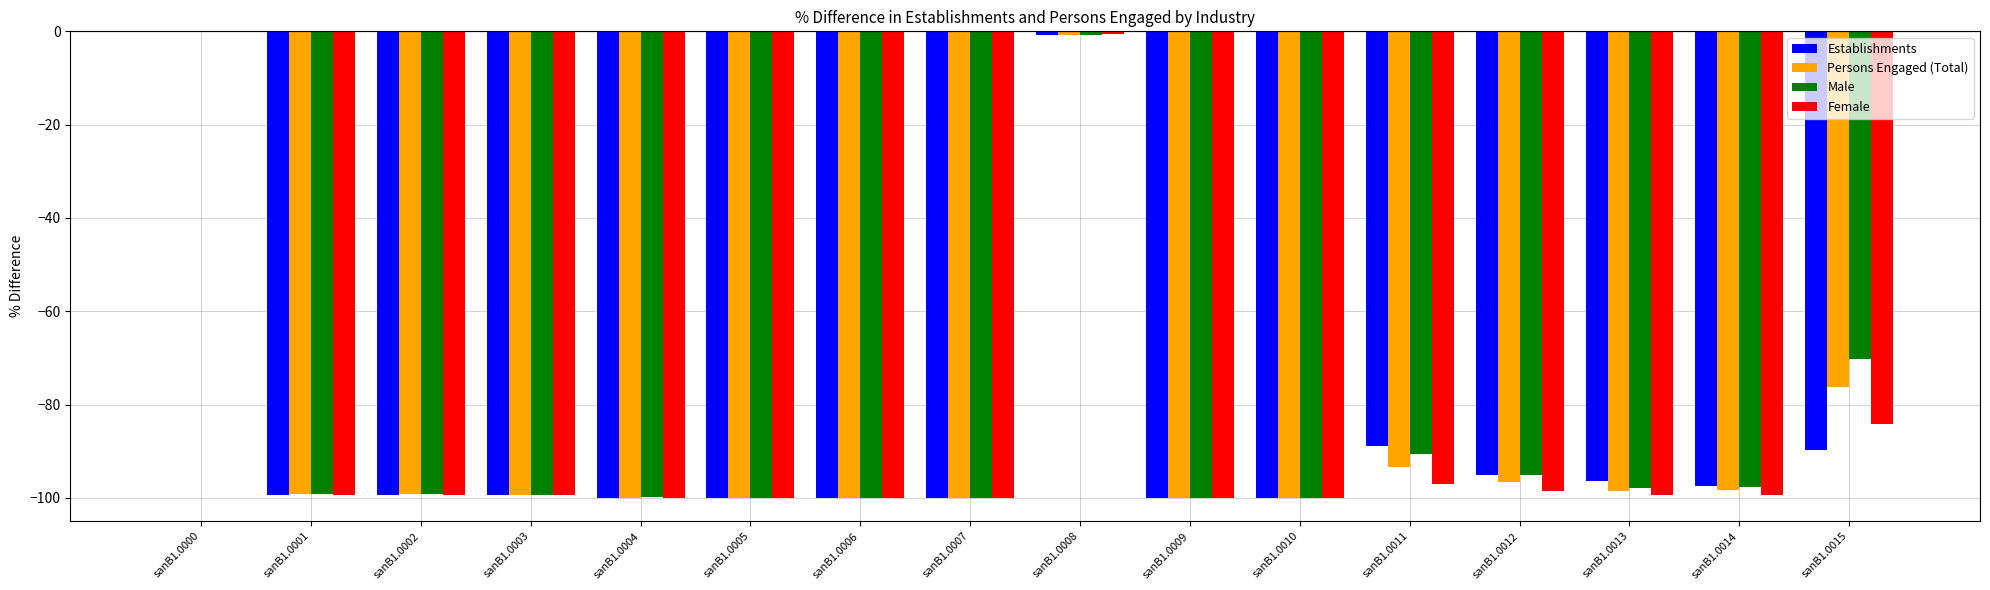

Which series changed the most between sanB1.0007 and sanB1.0015?

Male